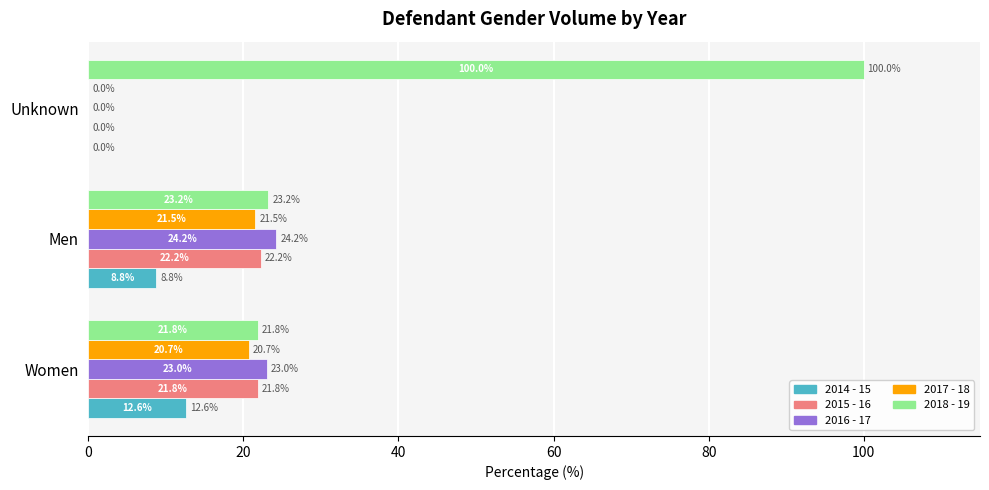

How many series are shown in this chart?

5